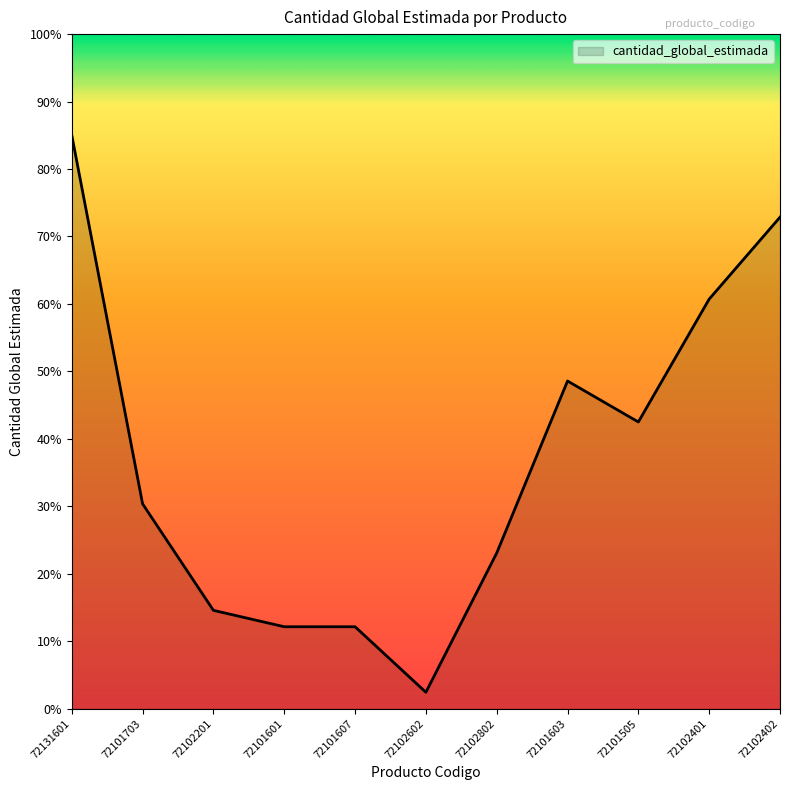

Approximately how many times larger is the value at 72131601 compared to 72101505?

2.0